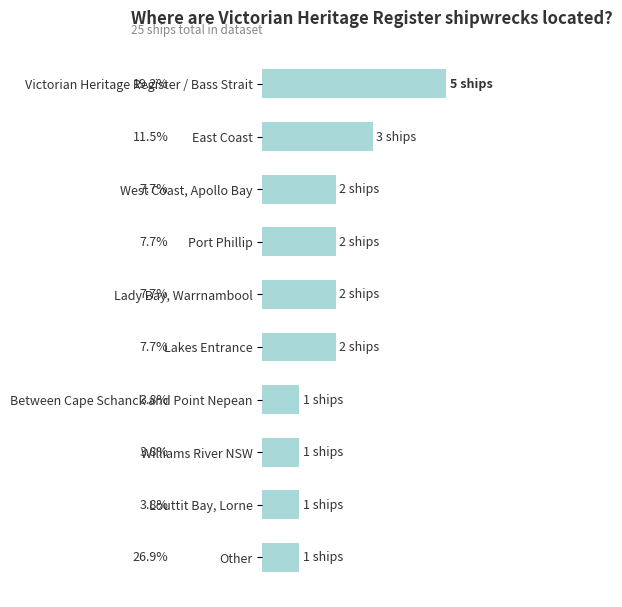

Are the bars horizontal?

Yes